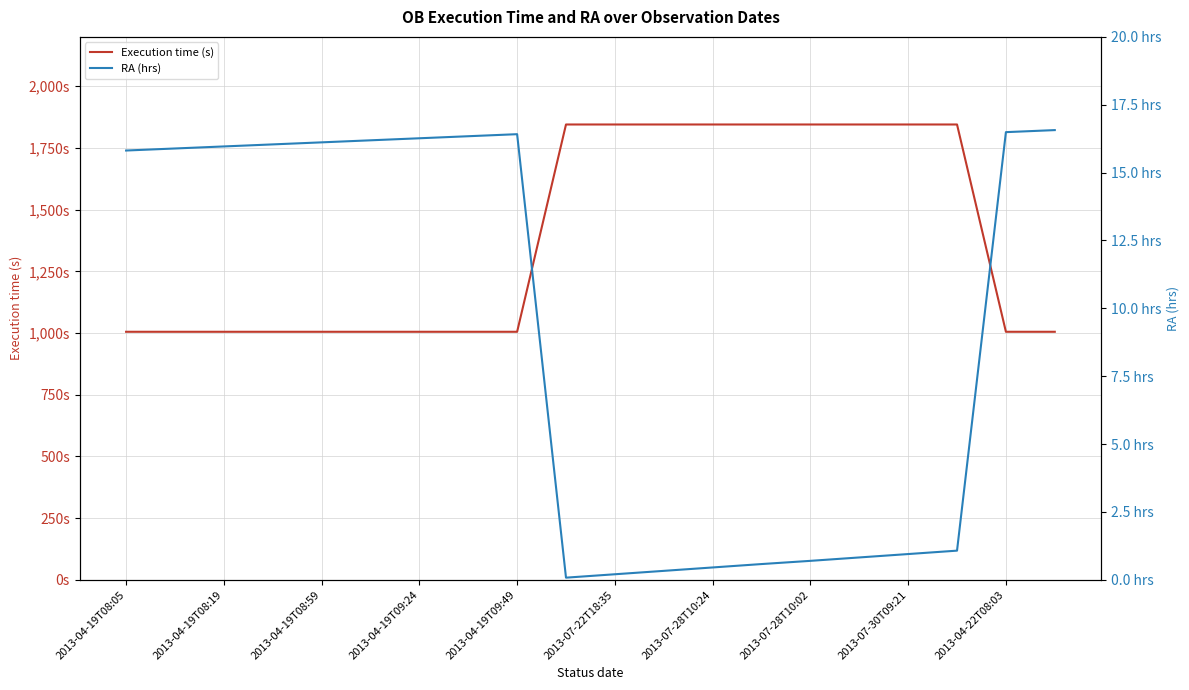

What is the minimum value for RA (hrs)?

0.1